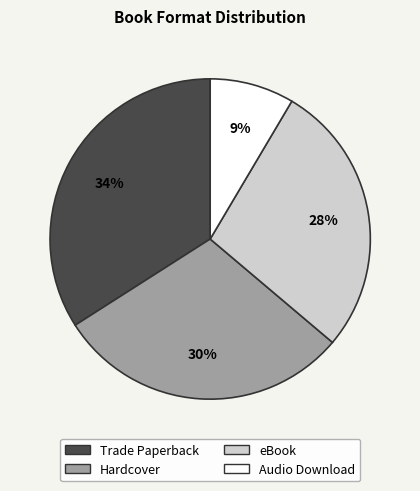

To the nearest percent, what is the combined percentage of Trade Paperback and Audio Download?

43%